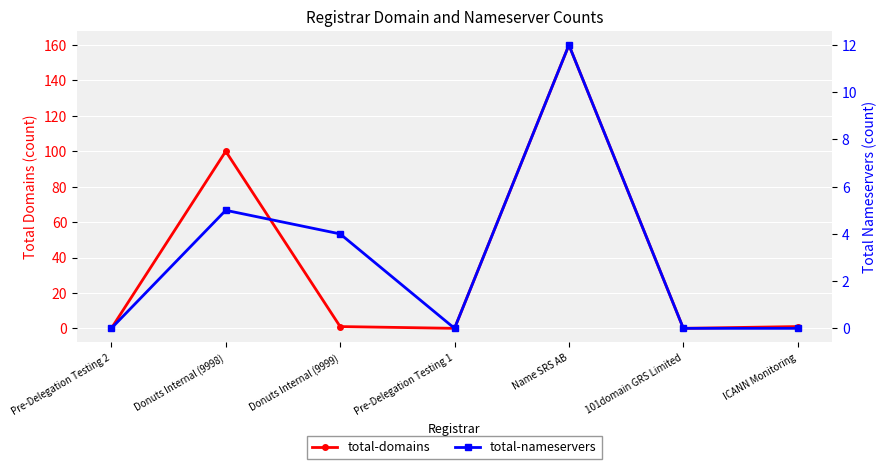

Reading left to right, what are all the values shown in this chart?

total-domains: Pre-Delegation Testing 2=0	Donuts Internal (9998)=100	Donuts Internal (9999)=1	Pre-Delegation Testing 1=0	Name SRS AB=160	101domain GRS Limited=0	ICANN Monitoring=1
total-nameservers: Pre-Delegation Testing 2=0	Donuts Internal (9998)=5	Donuts Internal (9999)=4	Pre-Delegation Testing 1=0	Name SRS AB=12	101domain GRS Limited=0	ICANN Monitoring=0